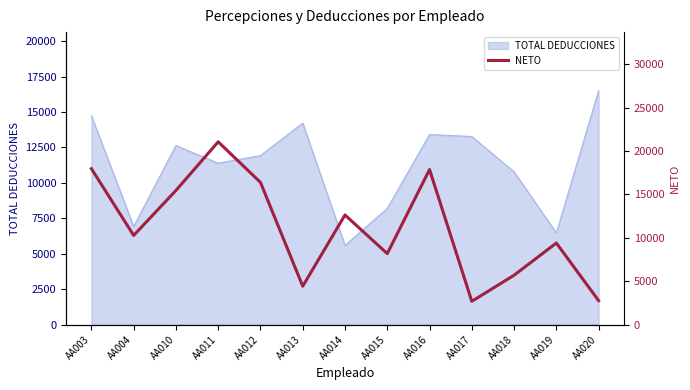

Does the chart have visible grid lines?

No